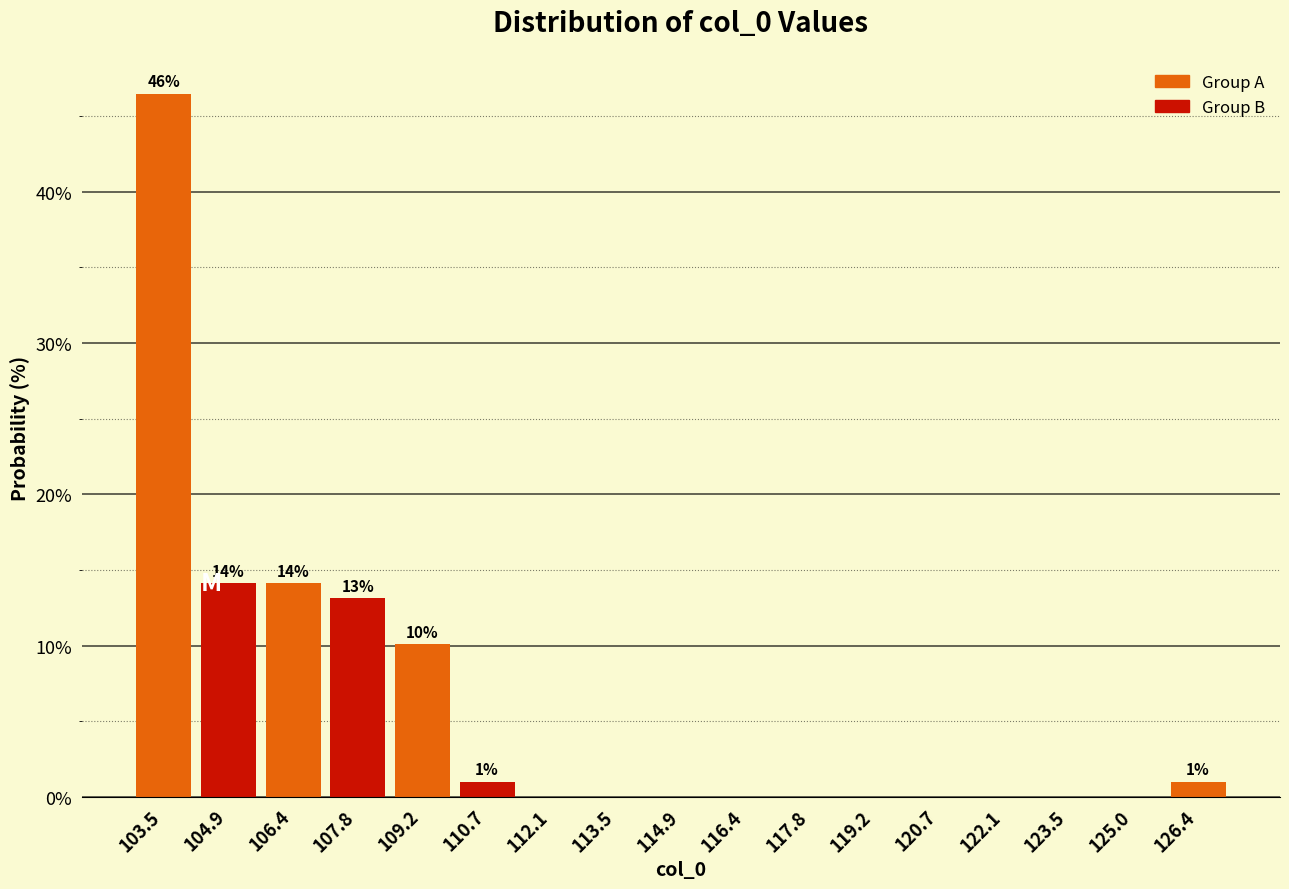

Over which range of the x-axis is the bar tallest?

102.8 to 104.2